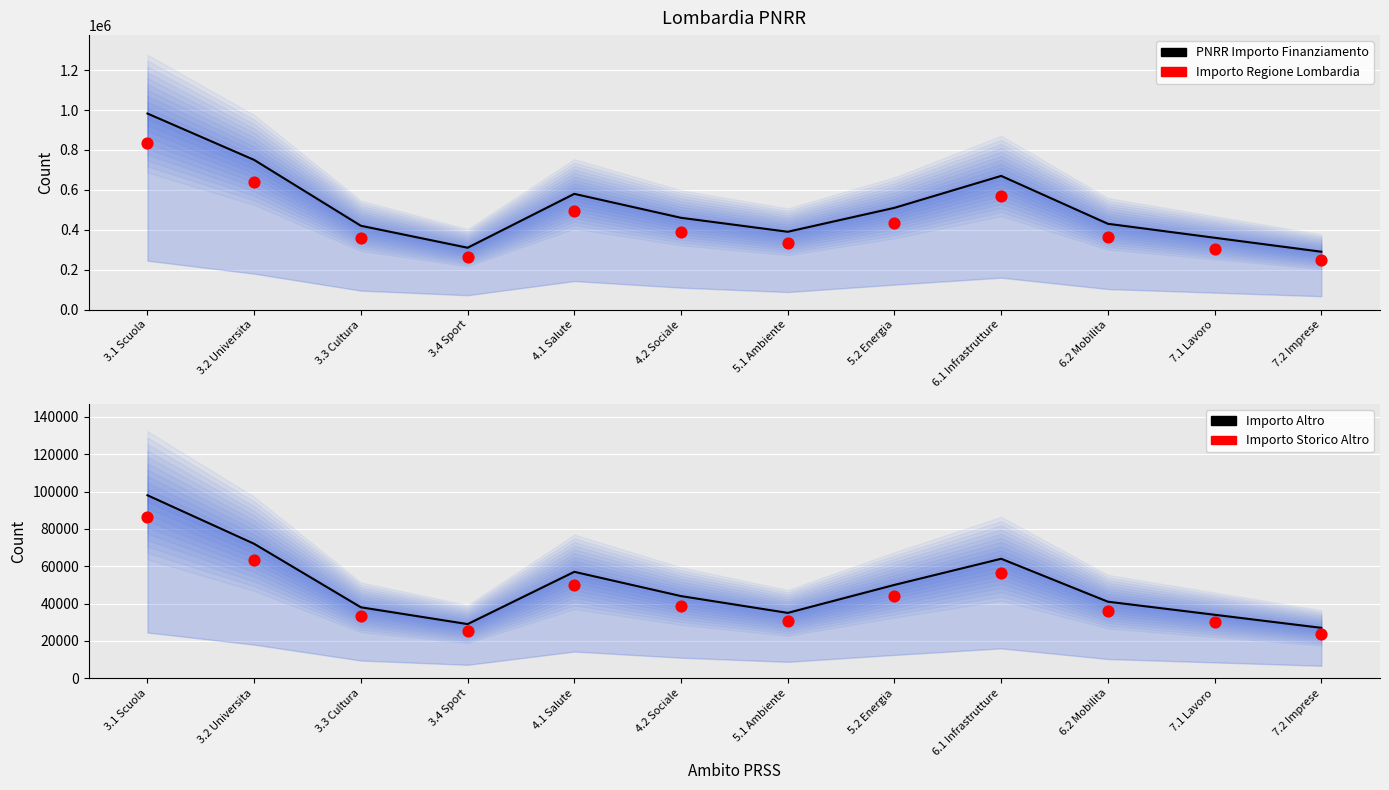

Which series reaches the maximum Y coordinate?

PNRR Importo Finanziamento